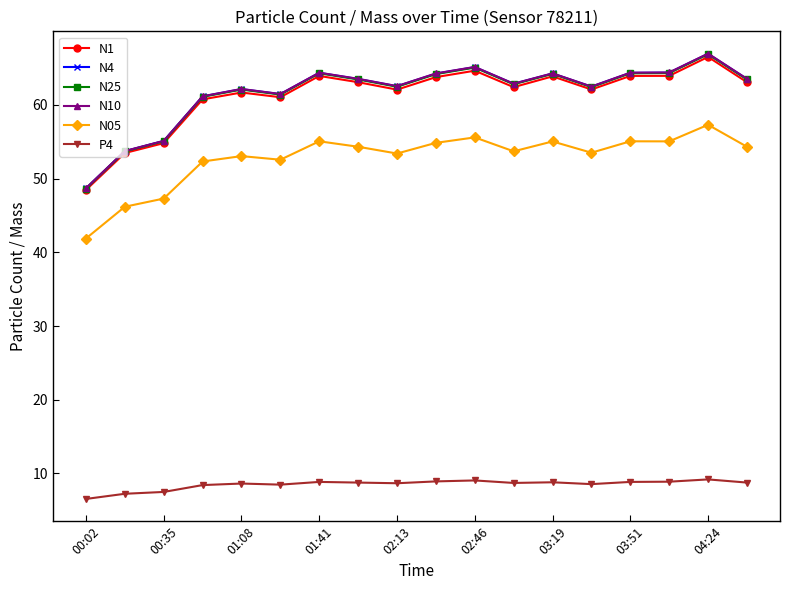

How many categories are shown in the chart?

18